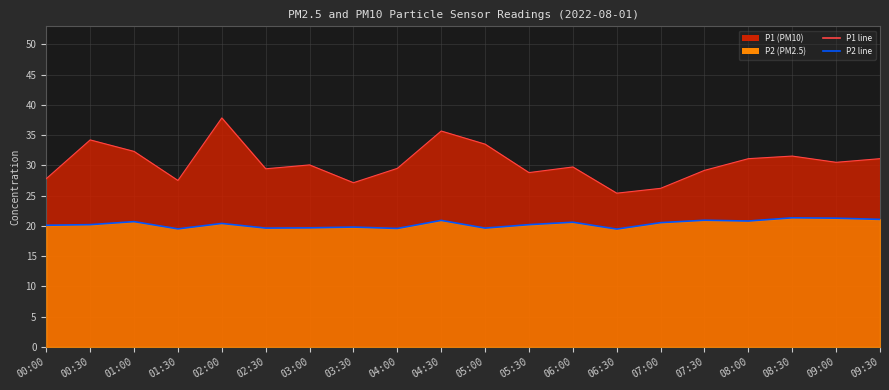

Reading right to left, extract all data points from this chart.

P1: 09:30=31.1	09:00=30.5	08:30=31.5	08:00=31.1	07:30=29.2	07:00=26.2	06:30=25.4	06:00=29.7	05:30=28.8	05:00=33.5	04:30=35.7	04:00=29.5	03:30=27.1	03:00=30.1	02:30=29.4	02:00=37.8	01:30=27.5	01:00=32.3	00:30=34.2	00:00=27.8
P2: 09:30=21.1	09:00=21.3	08:30=21.3	08:00=20.8	07:30=20.9	07:00=20.5	06:30=19.5	06:00=20.6	05:30=20.2	05:00=19.6	04:30=20.9	04:00=19.6	03:30=19.8	03:00=19.7	02:30=19.6	02:00=20.4	01:30=19.5	01:00=20.7	00:30=20.2	00:00=20.1